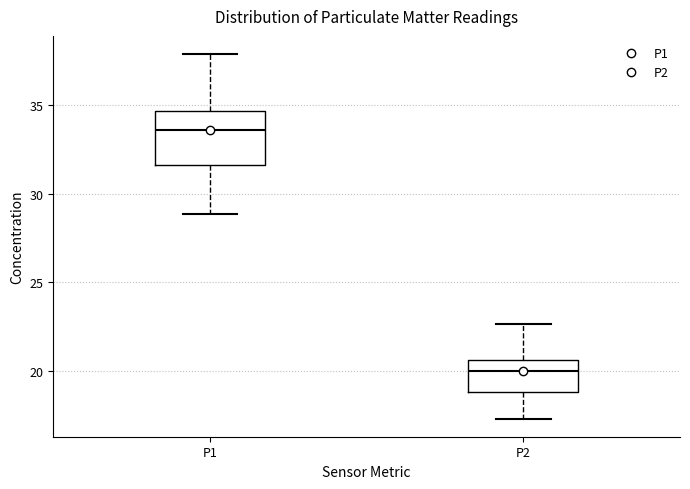

Where is the upper edge of the box for P2 on the y-axis? The values are not printed on the chart, so give them approximately, as read against the axis.

20.5